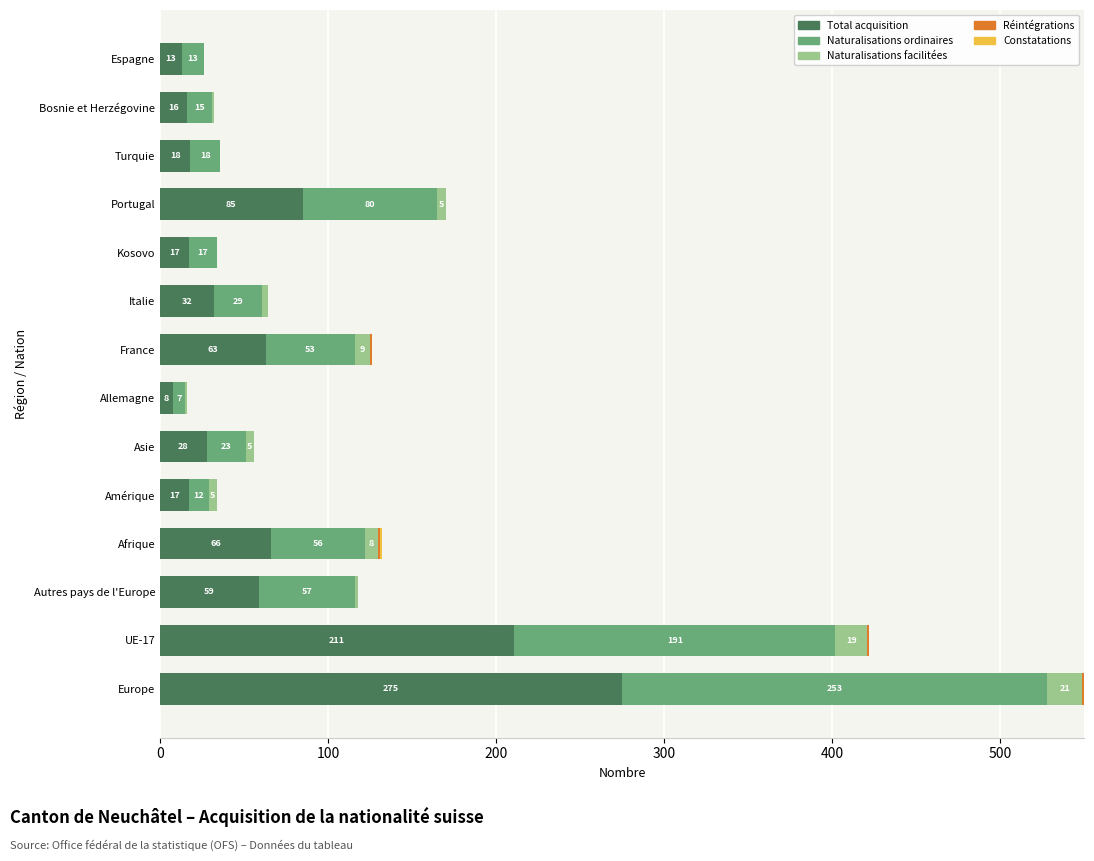

At which category is the sum across all series the highest?

Europe